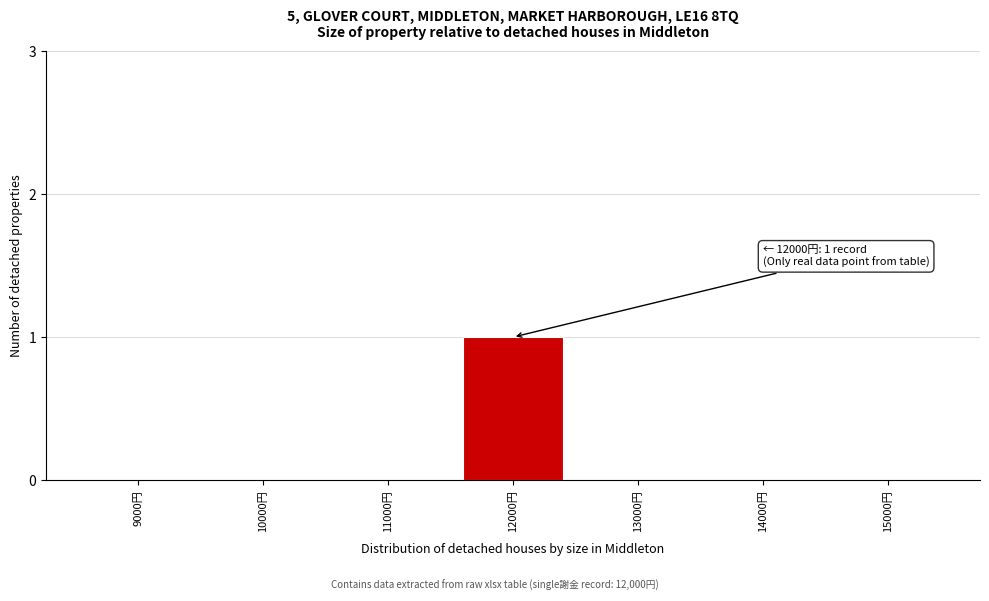

Reading left to right, extract all data points from this chart.

9000円=0	10000円=0	11000円=0	12000円=1	13000円=0	14000円=0	15000円=0